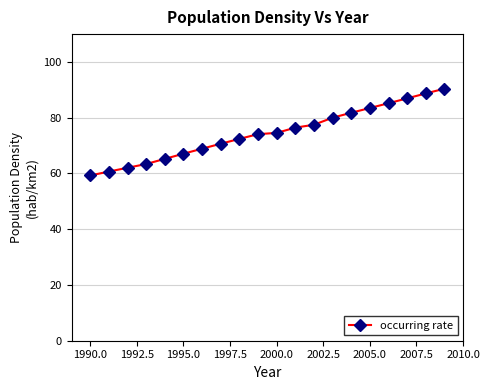

What is the value of the 4th point from the left?

63.4